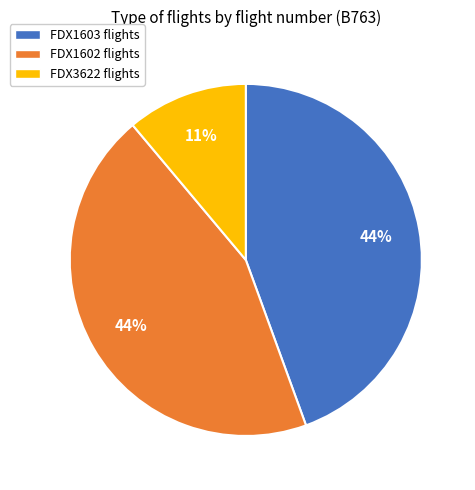

Is it true that FDX1603 flights is 44% of the pie?

True